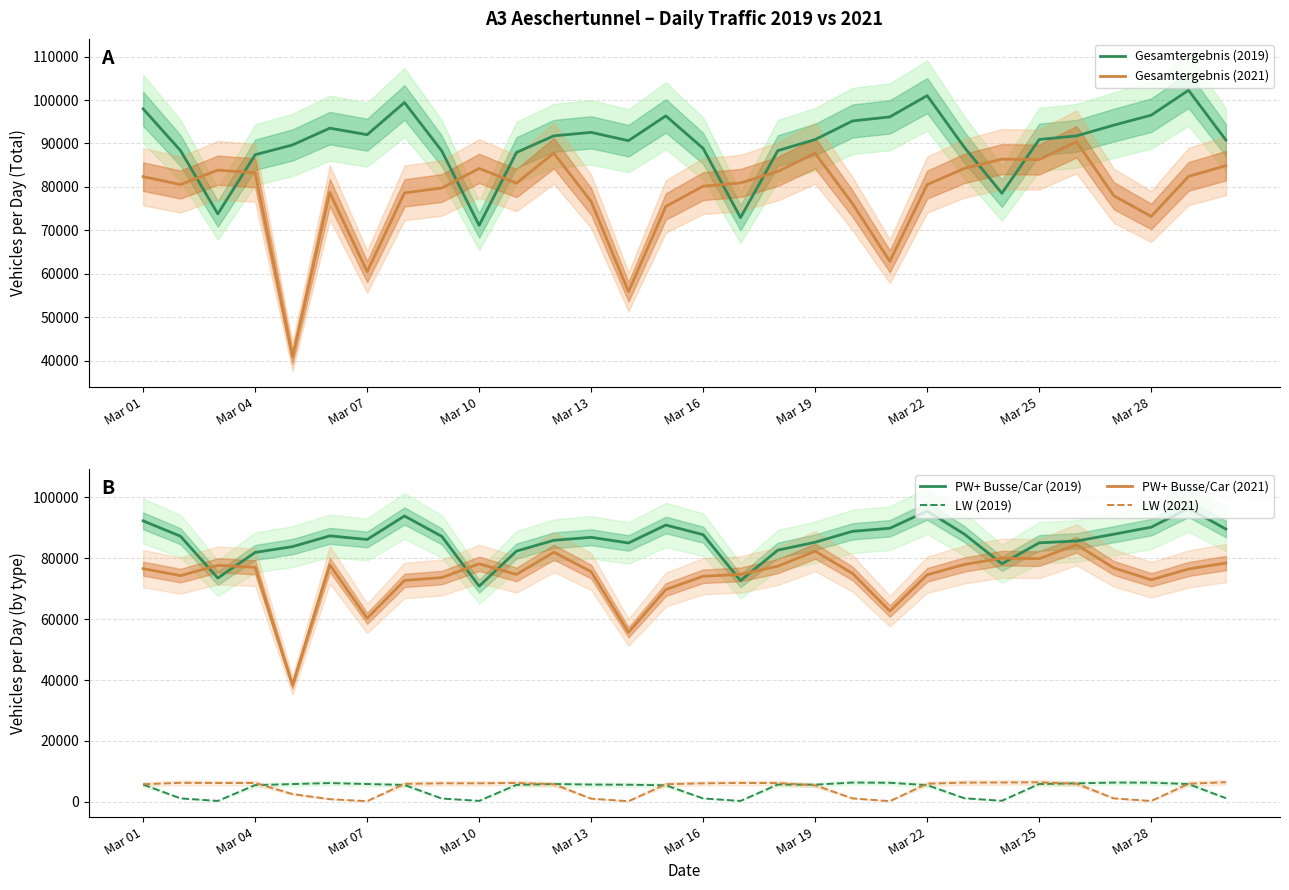

What is the total value across all series at 10?

337652